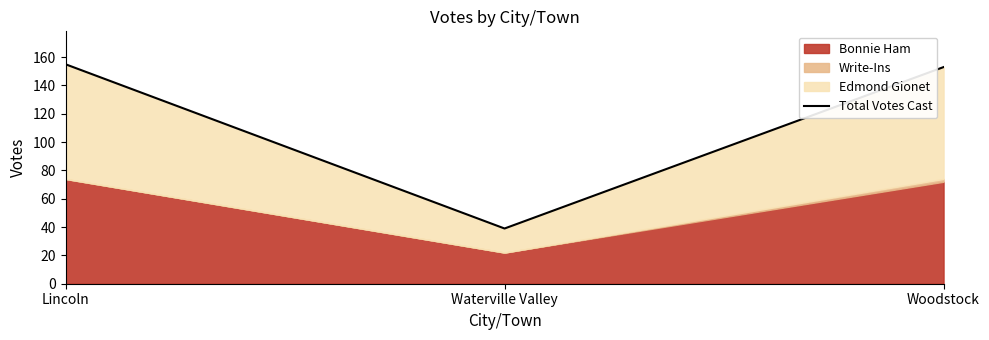

Which has a higher value, Lincoln or Woodstock?

Lincoln